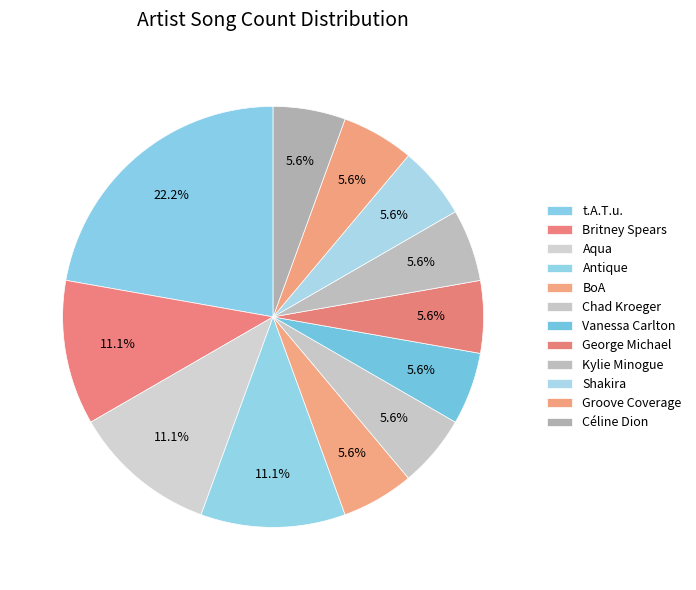

Count the number of slices in the pie.

12